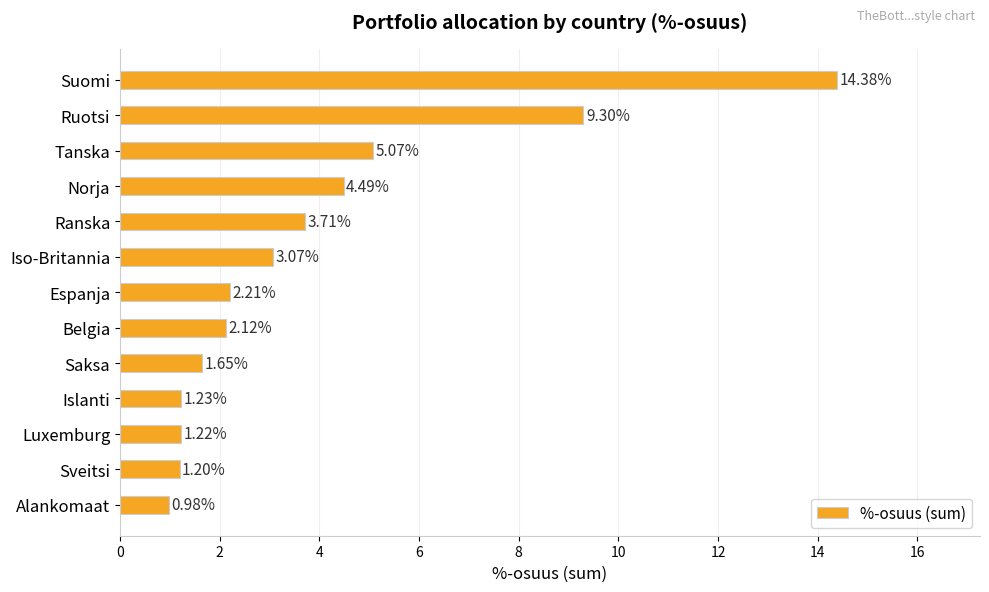

What is the label of the 3rd bar from the top?

Tanska